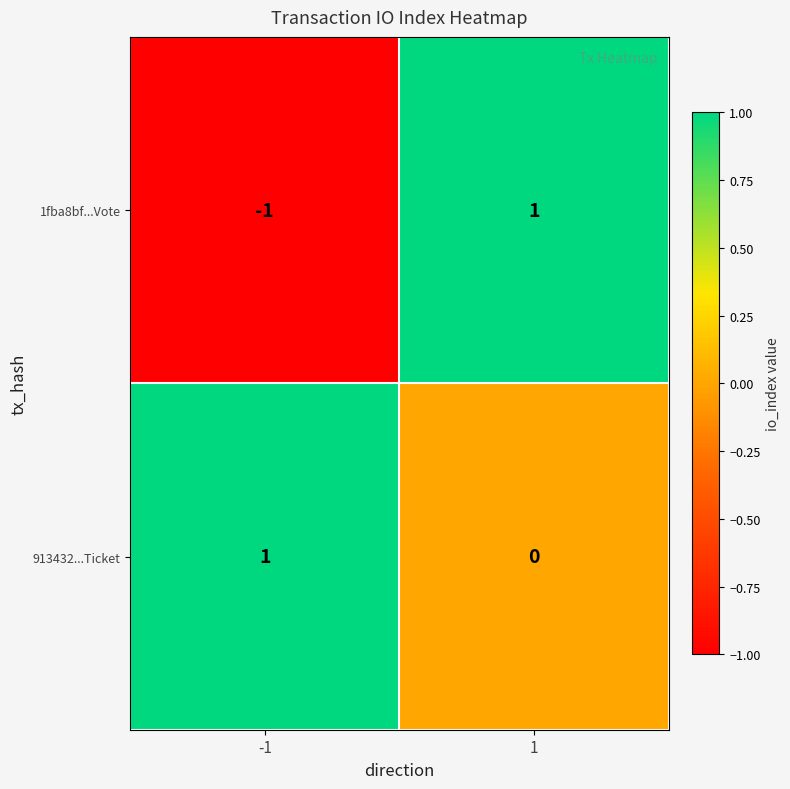

Rank the series at -1 from lowest to highest value.

1fba8bf...Vote, 913432...Ticket